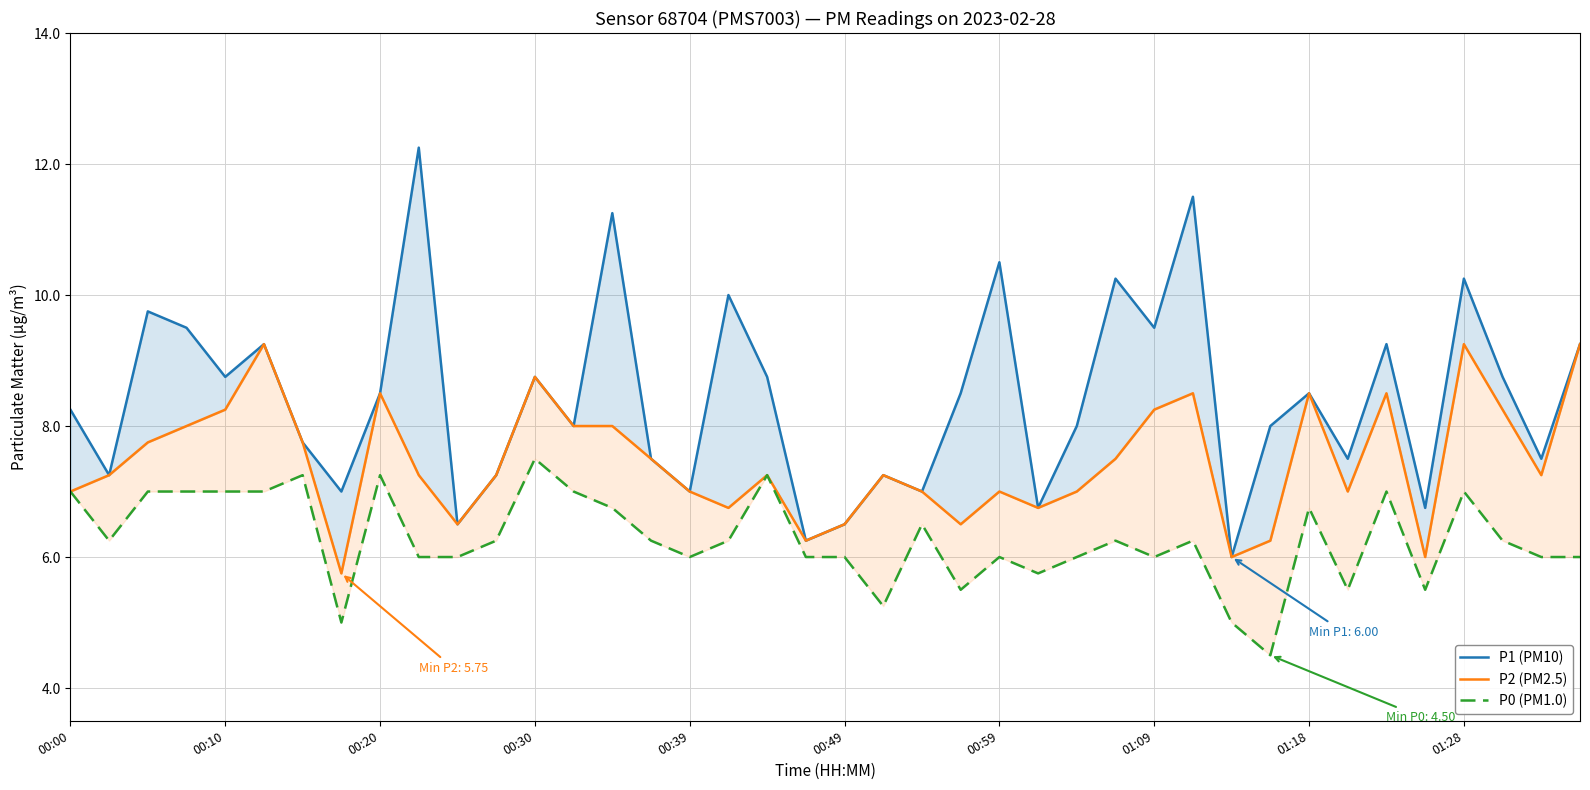

What position from the left is 23?

24